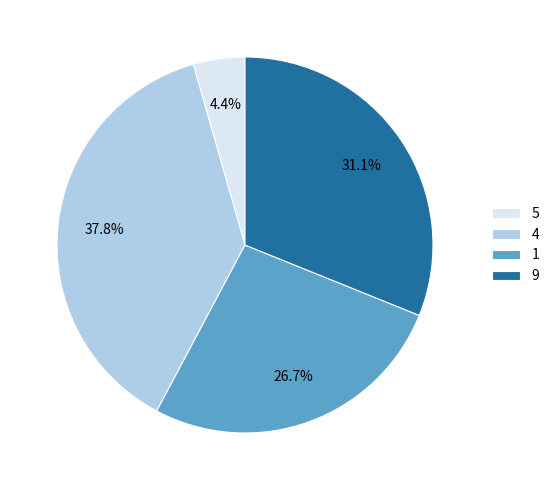

Is the sum of 4 and 1 greater than half?

Yes